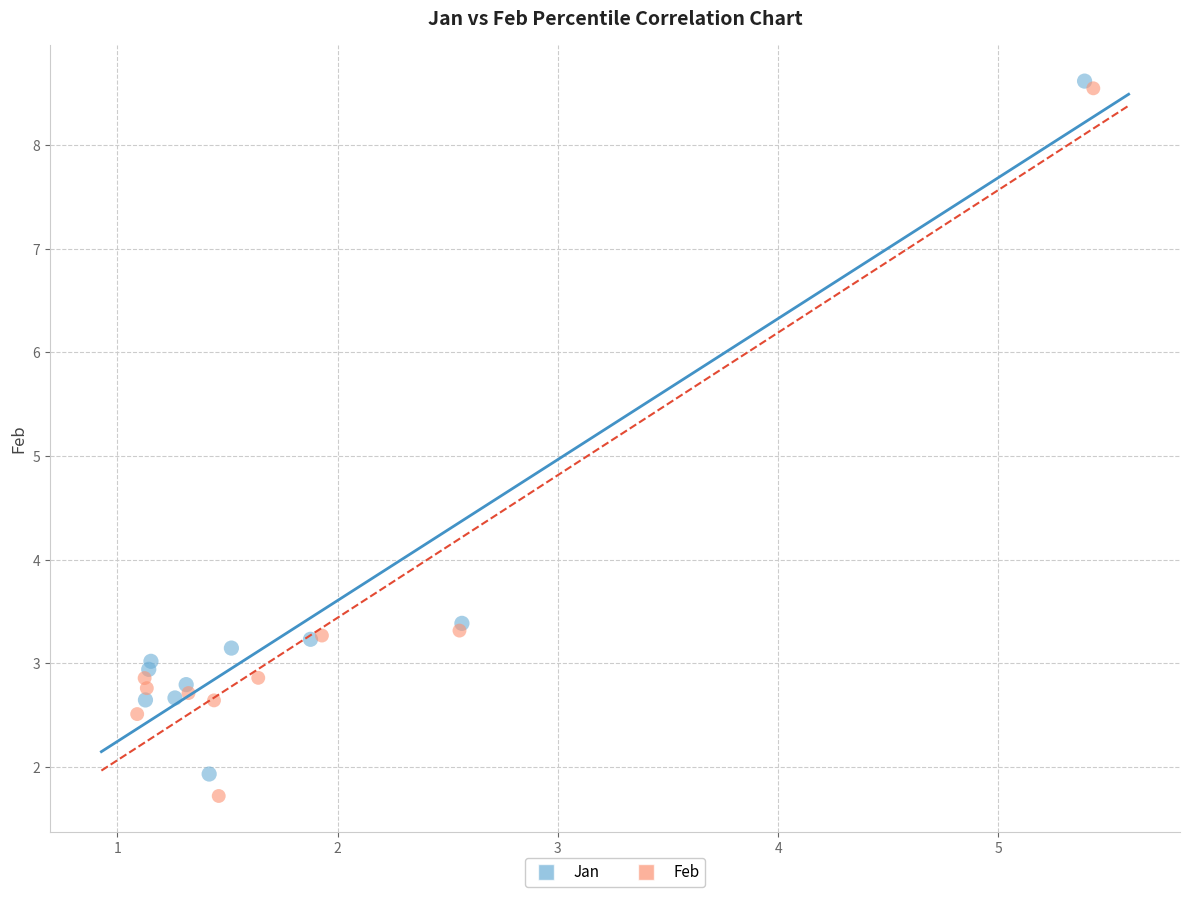

Which series has the largest Y range (max minus min)?

Feb